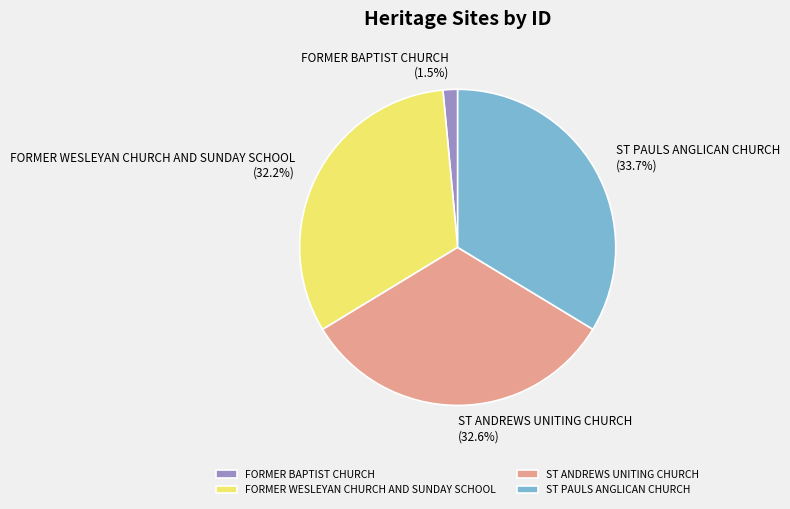

Approximately how many times larger is the value at ST ANDREWS UNITING CHURCH compared to FORMER WESLEYAN CHURCH AND SUNDAY SCHOOL?

1.0